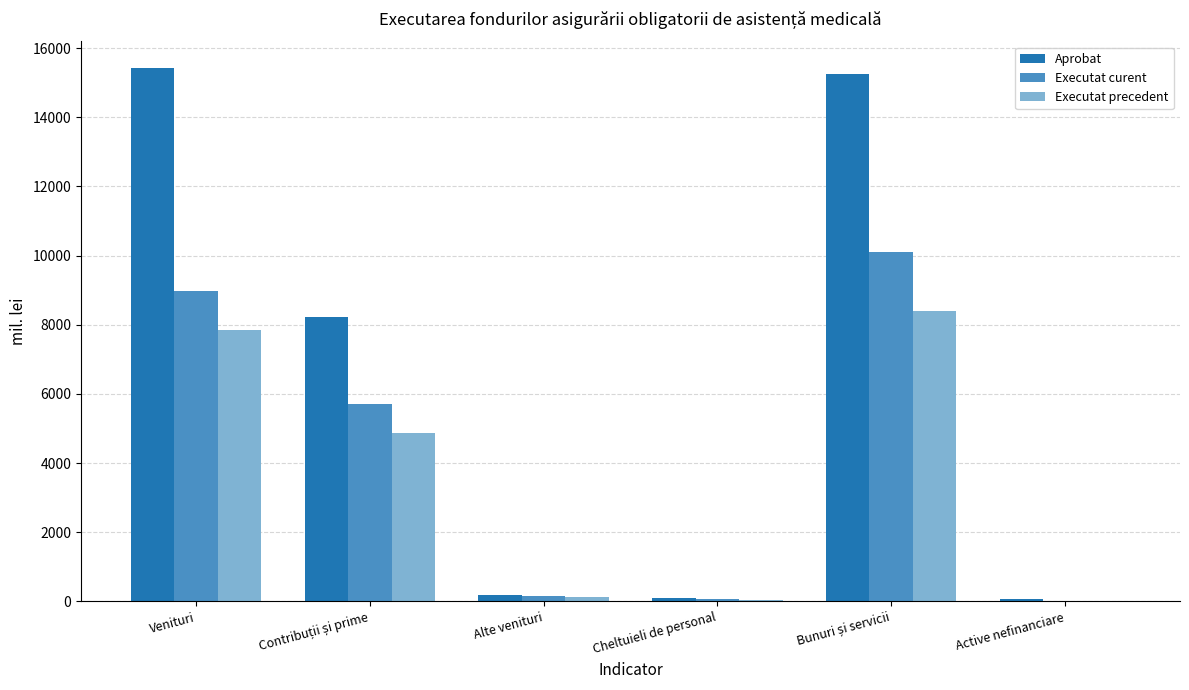

Are the bars grouped side by side (vs. stacked)?

Yes